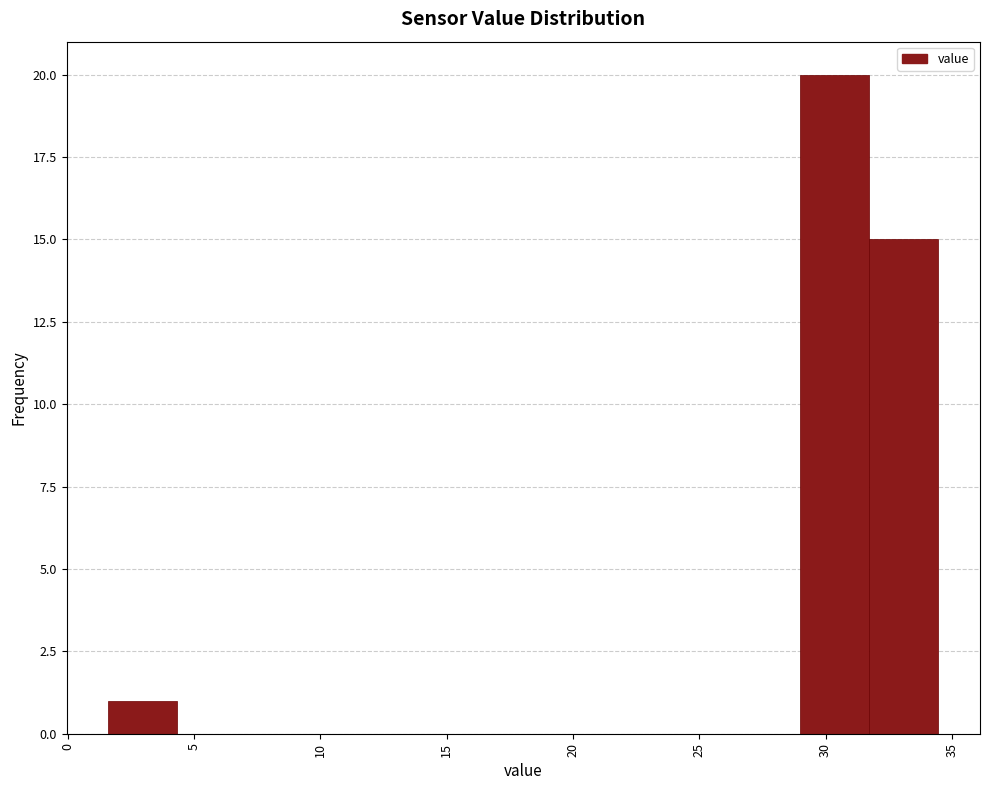

Reading left to right, list every bar in this chart as the range it spans on the x-axis followed by its height. Neither the bar edges nor the heights are printed on the chart, so give them approximately, as read against the axes.

1.5 to 4.5: 1
4.5 to 7.0: 0
7.0 to 10.0: 0
10.0 to 12.5: 0
12.5 to 15.5: 0
15.5 to 18.0: 0
18.0 to 21.0: 0
21.0 to 23.5: 0
23.5 to 26.5: 0
26.5 to 29.0: 0
29.0 to 31.5: 20
31.5 to 34.5: 15